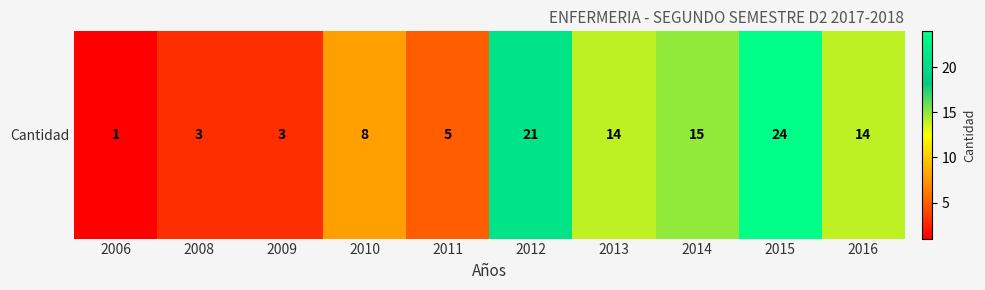

Rank the categories by value from highest to lowest.

2015, 2012, 2014, 2013, 2016, 2010, 2011, 2008, 2009, 2006